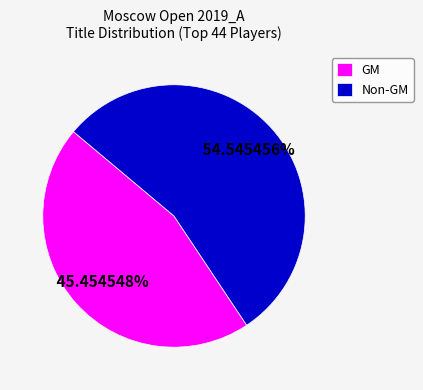

Do Non-GM and GM together represent more than half of the pie?

Yes